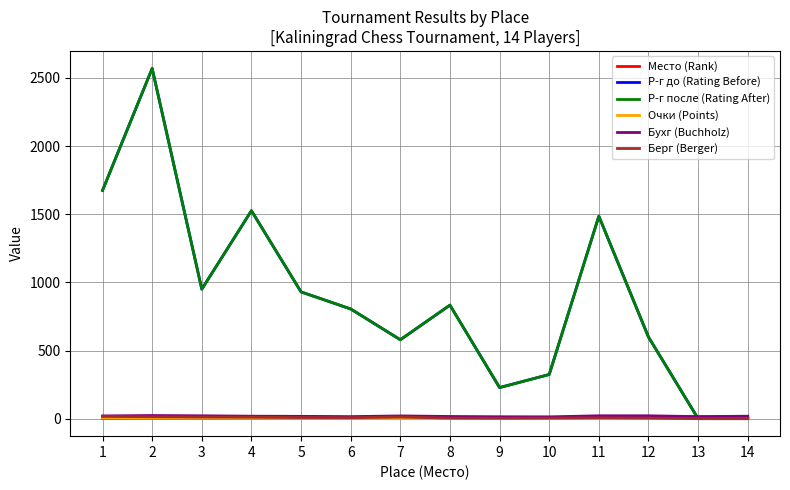

Is this an area chart (filled region under the line)?

No